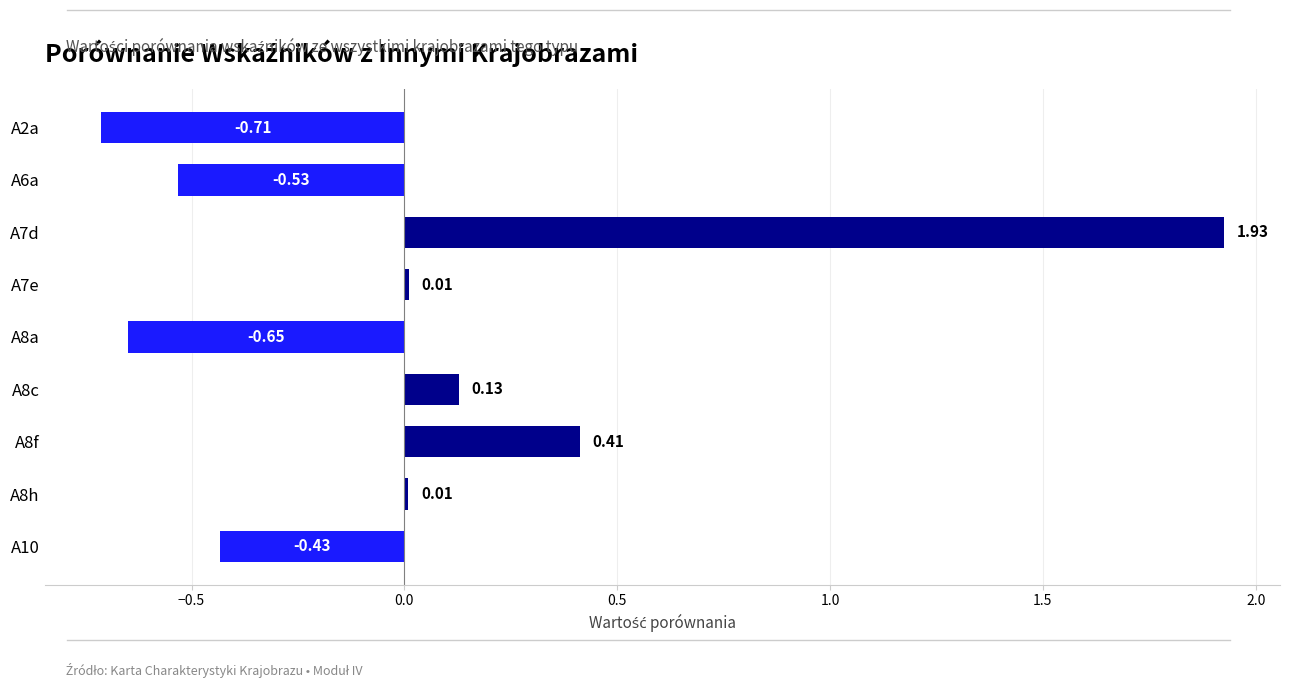

How many series are shown in this chart?

1